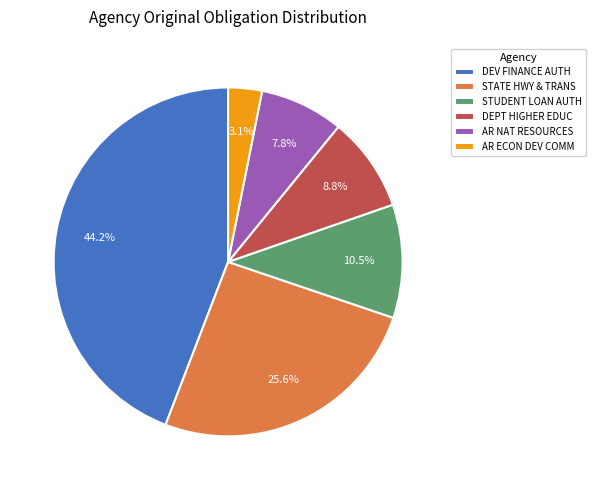

Which slice is the largest?

DEV FINANCE AUTH